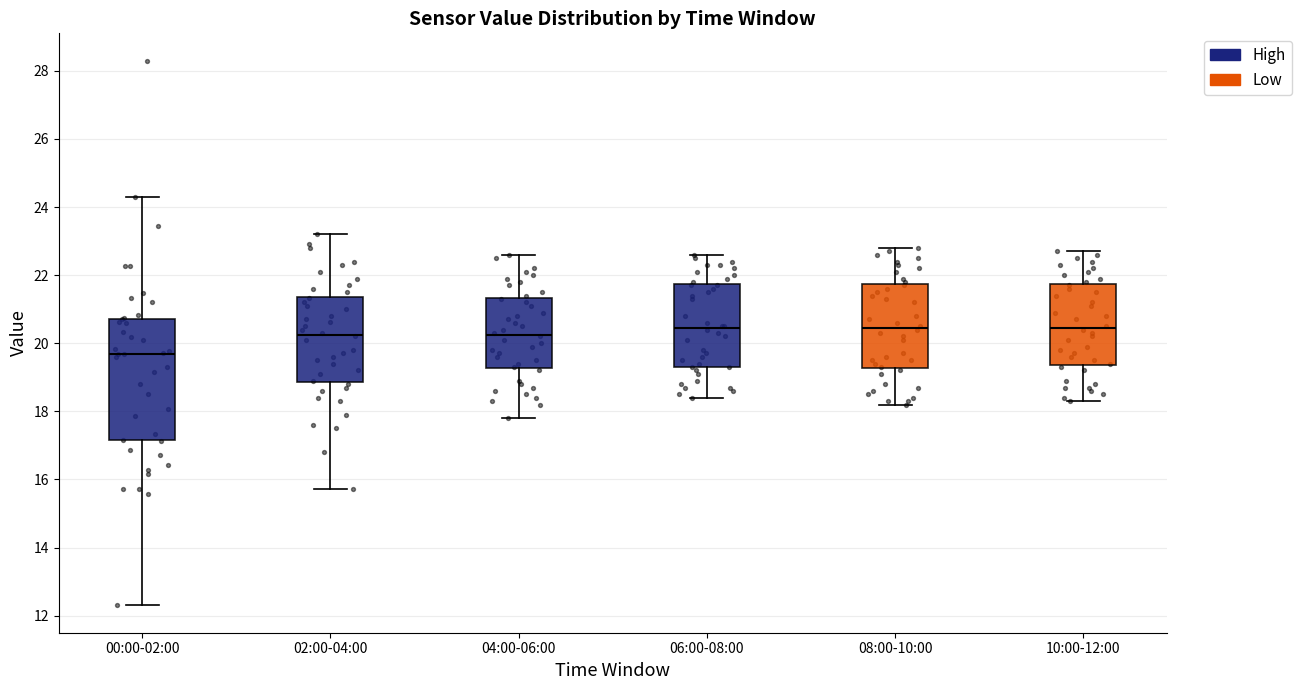

Where is the lower edge of the box for 02:00-04:00 on the y-axis? The values are not printed on the chart, so give them approximately, as read against the axis.

18.8